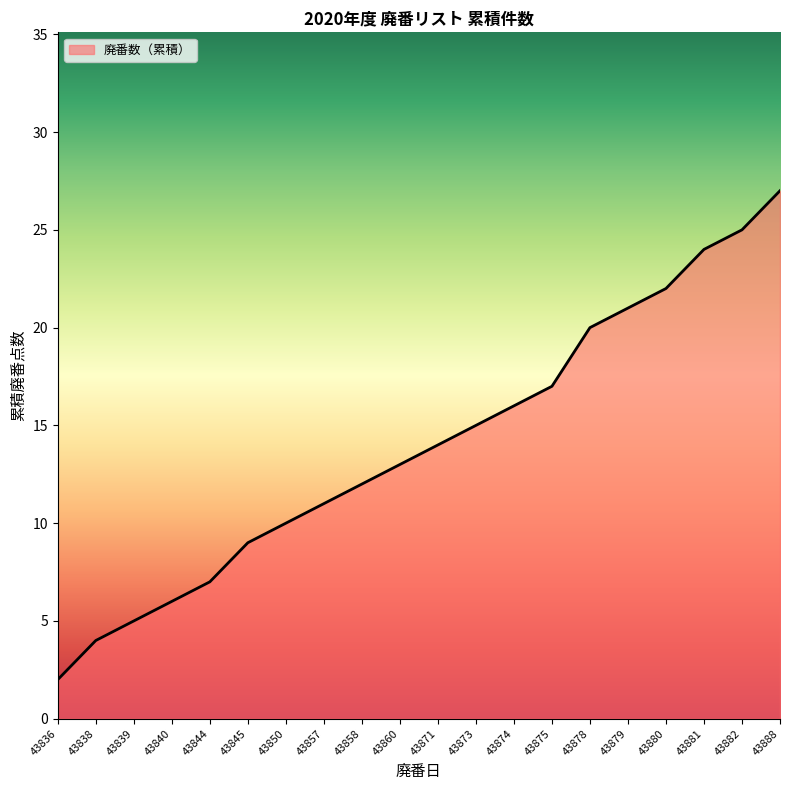

What is the sum of all values?

280